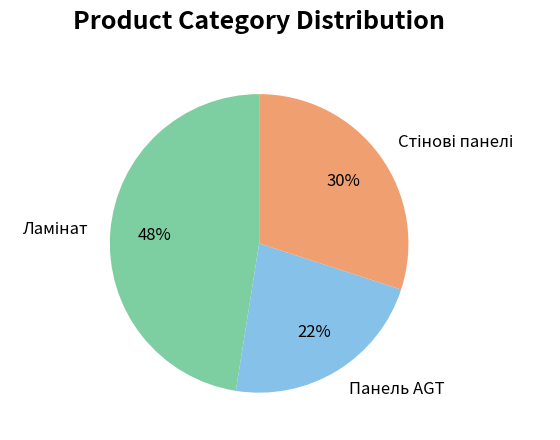

Is there a majority slice in this chart?

No